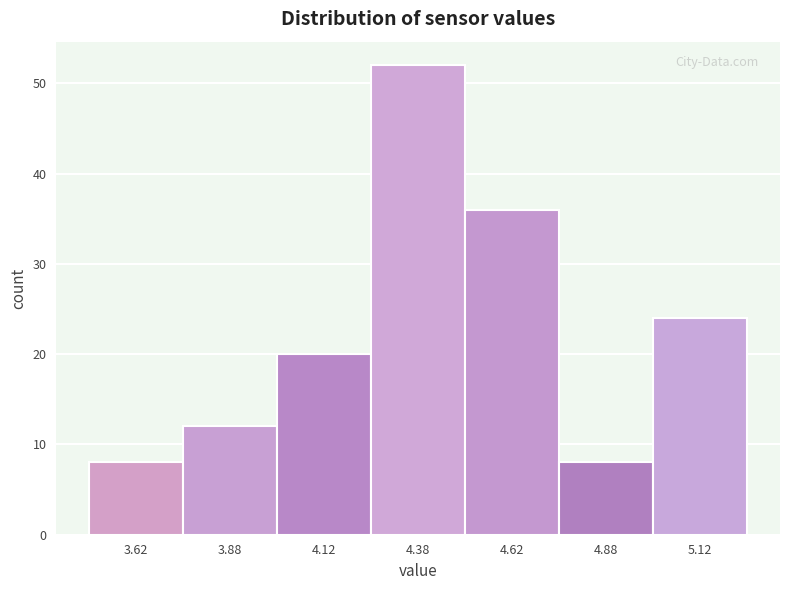

Reading left to right, transcribe this chart: for each bar, give the range it covers on the x-axis and its height. The values are not printed on the chart, so give them approximately, as read against the axis.

3.50 to 3.75: 8
3.75 to 4.00: 12
4.00 to 4.25: 20
4.25 to 4.50: 52
4.50 to 4.75: 36
4.75 to 5.00: 8
5.00 to 5.25: 24